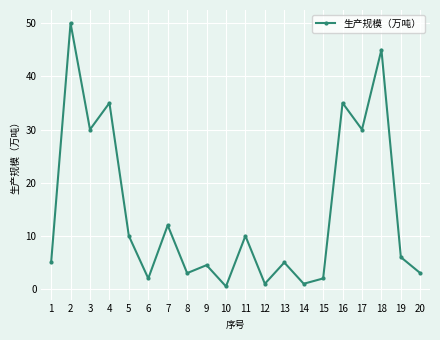

What is the sum of all values?

290.0